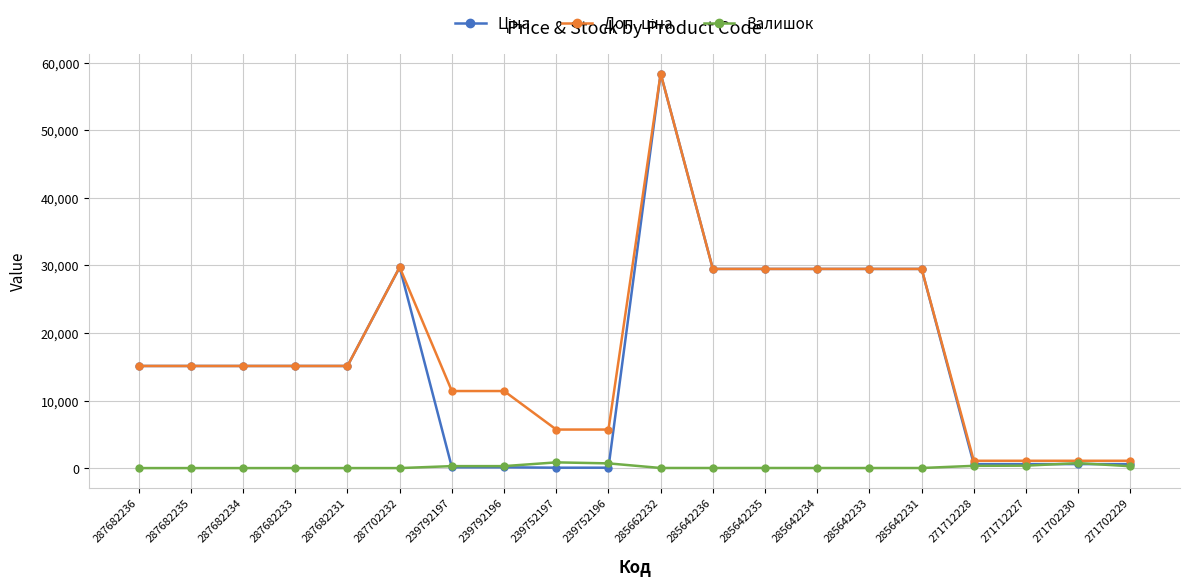

What is the total value across all series at 287682236?

30240.0